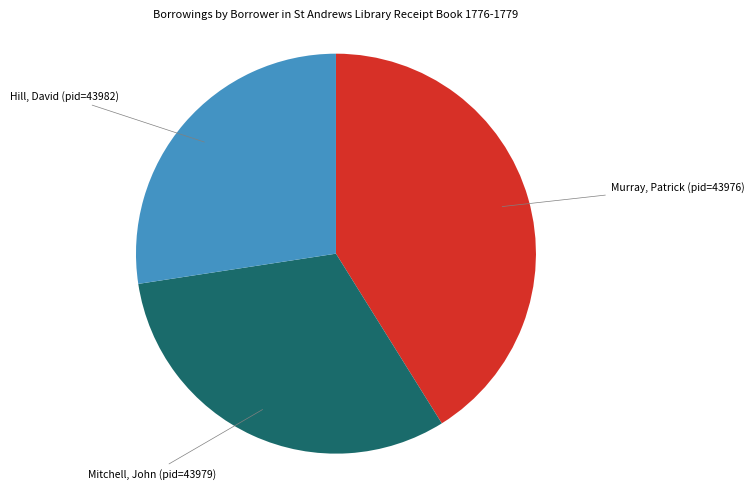

Is there any slice that represents more than half of the pie?

No